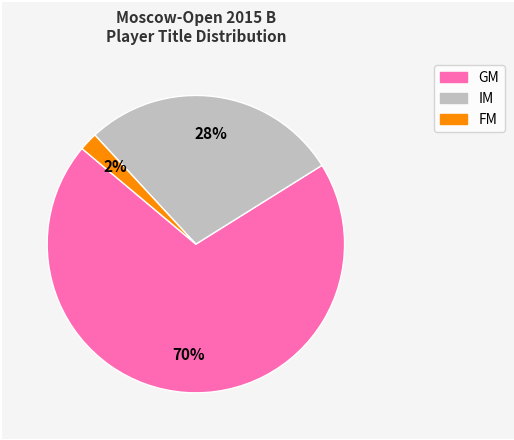

Does GM account for over 50% of the chart?

Yes